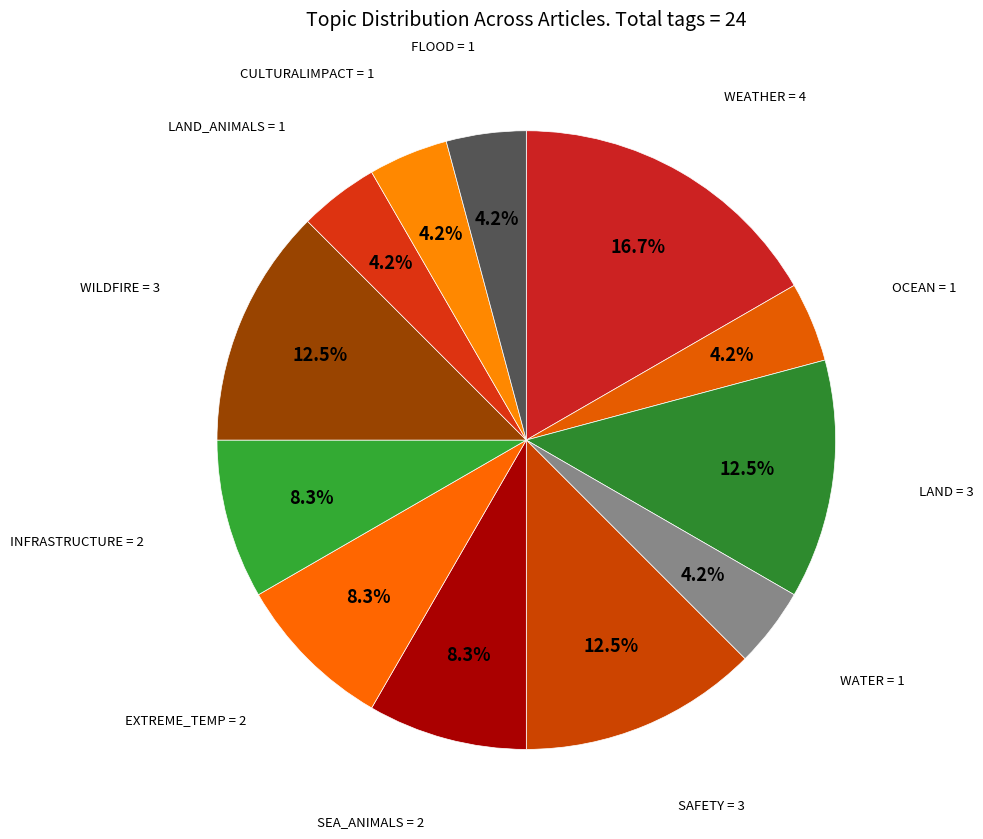

How many segments does this pie chart have?

12